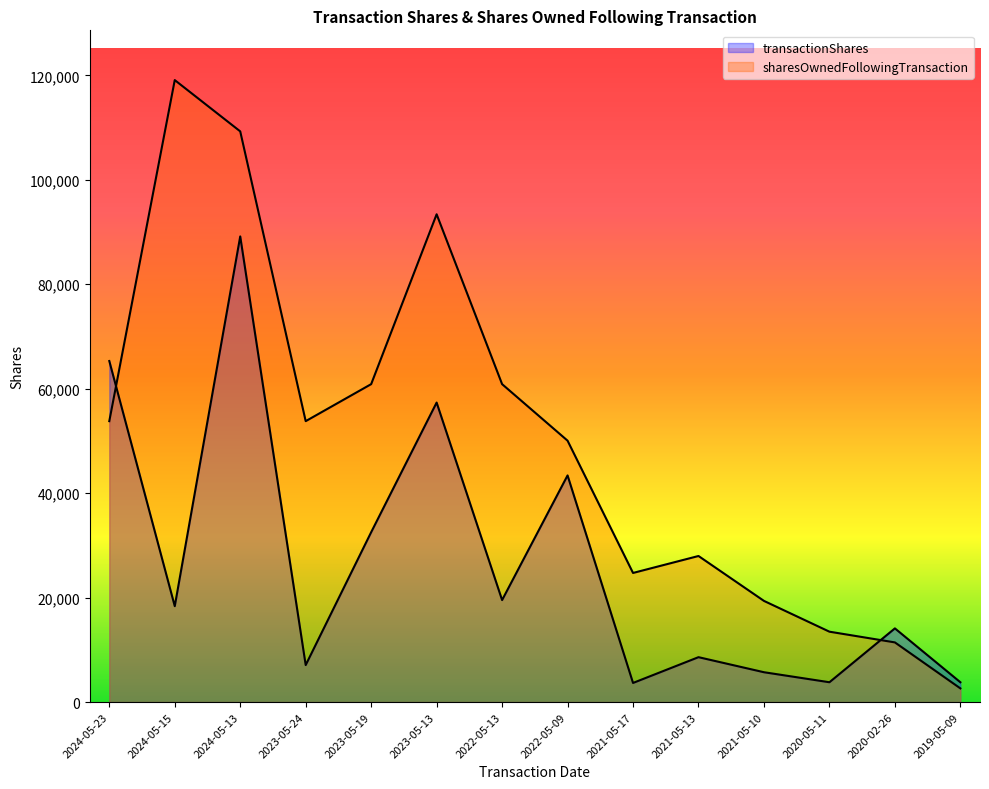

What position from the right is 2021-05-10?

4